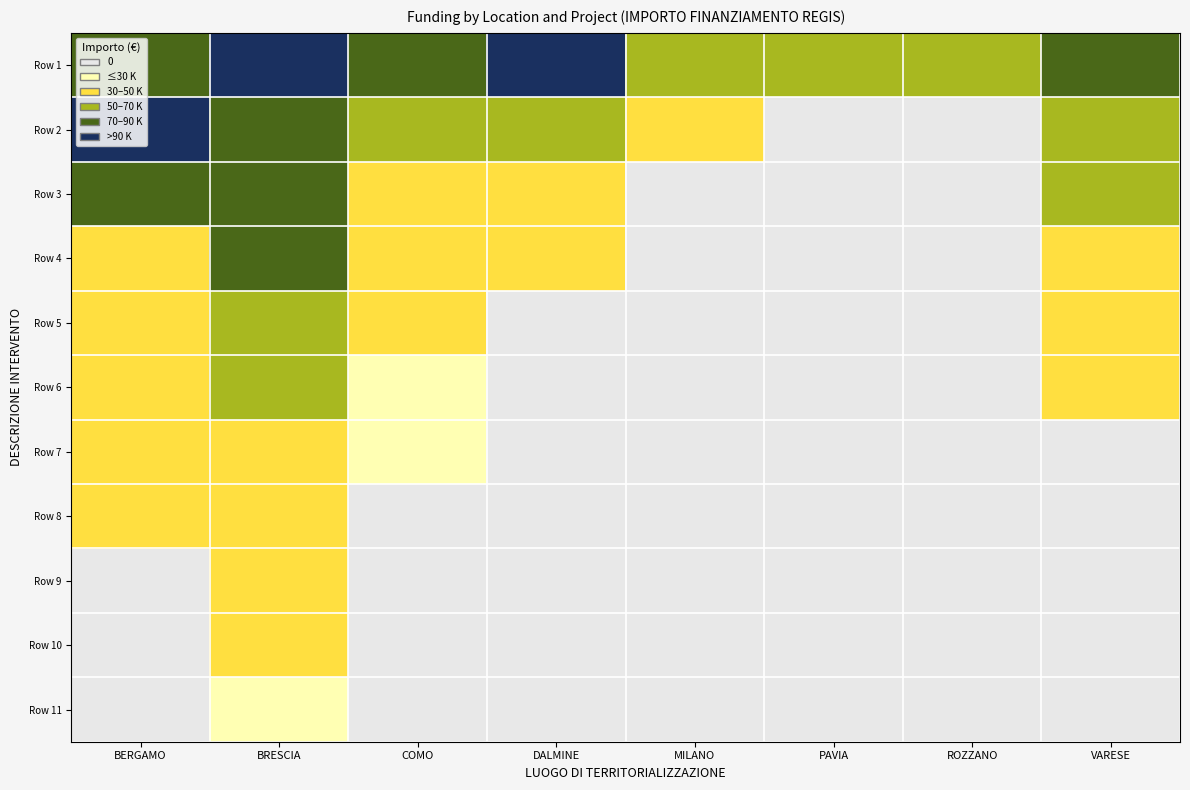

What is the total value across all series at MILANO?

5